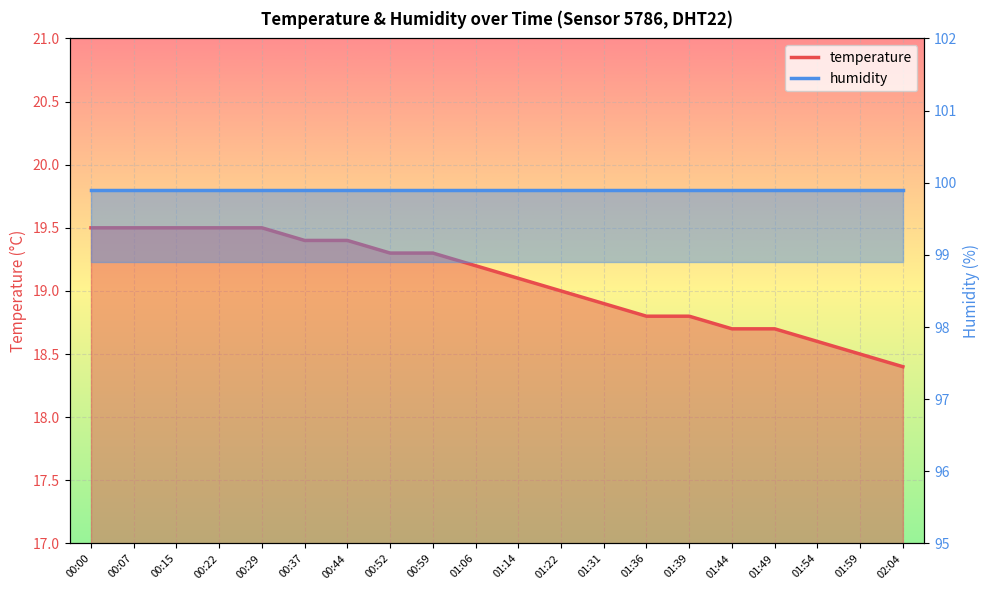

What is the label of the 2nd point from the right?

01:59